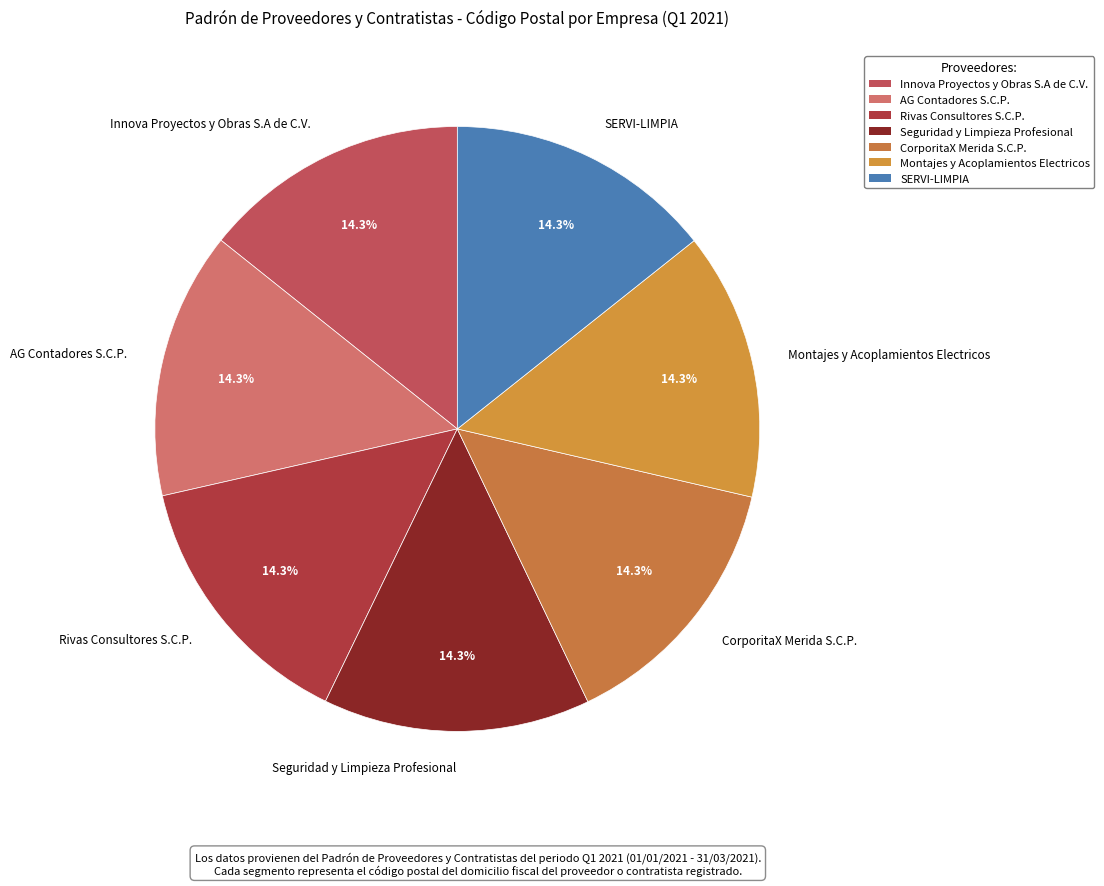

To the nearest percent, what portion does SERVI-LIMPIA represent?

14%